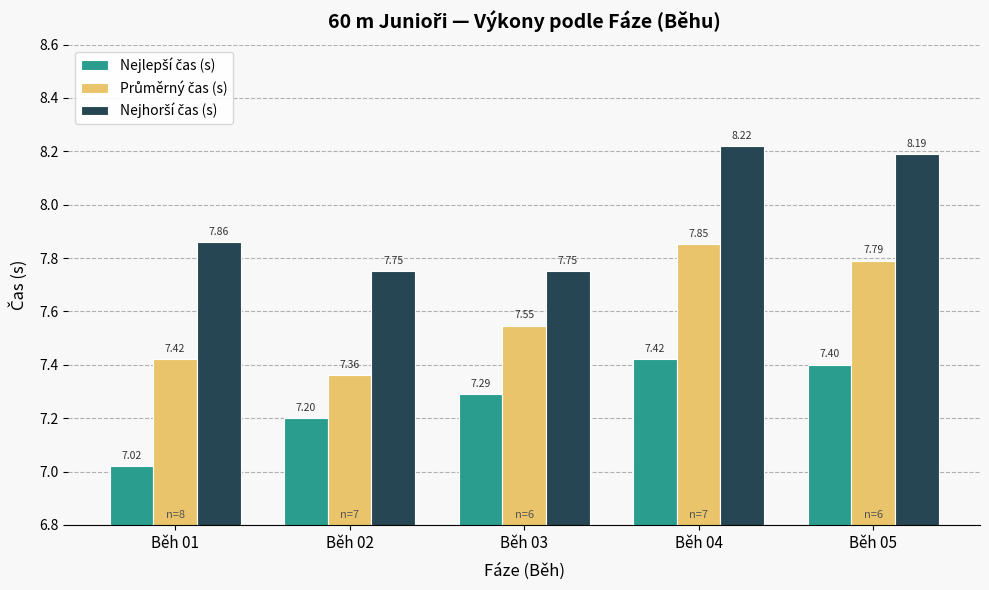

What is the spread (max minus min) of values at Běh 01?

0.8